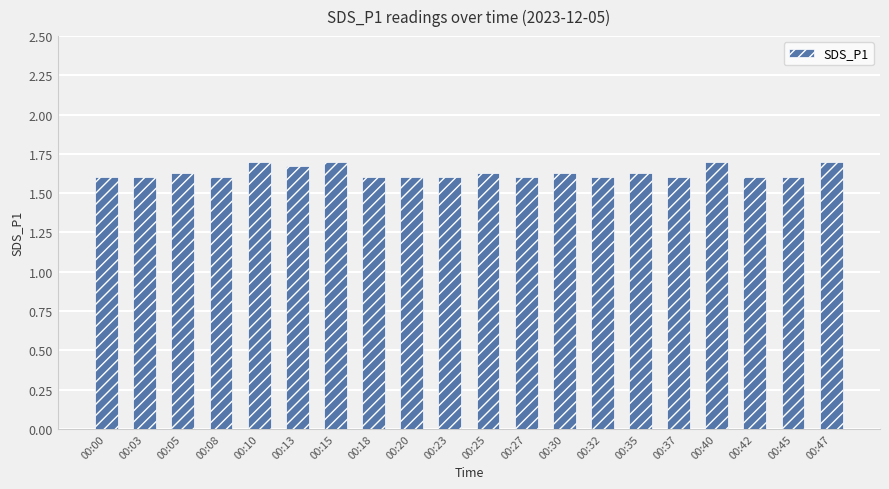

Count the values in the range 1 to 2.

20